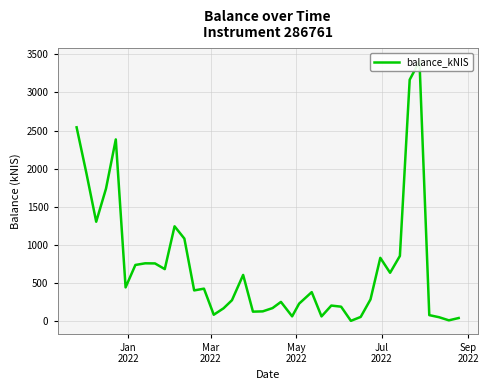

Count the number of values greater than 405.

20